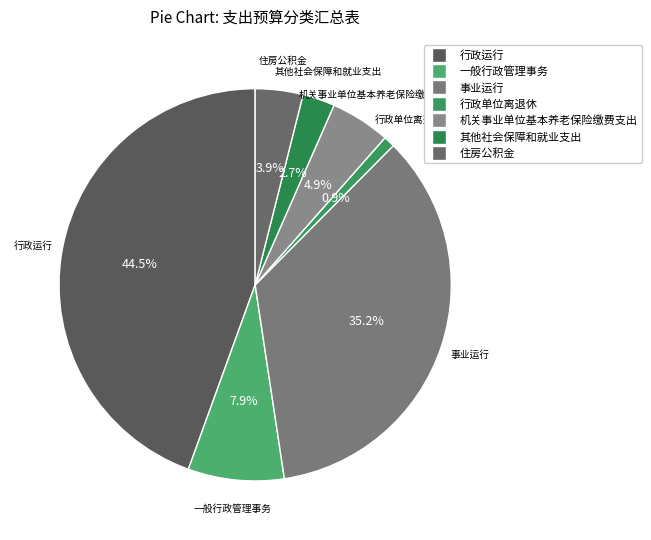

Count the number of slices in the pie.

7